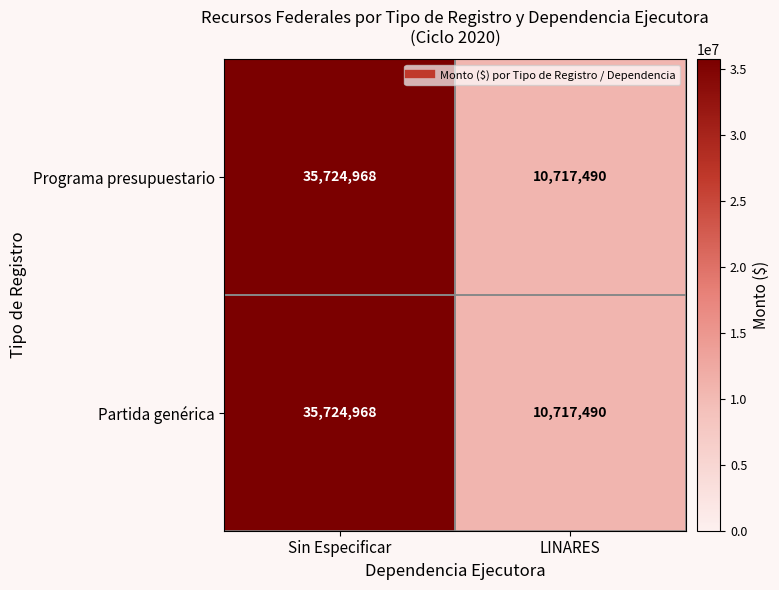

Which category has the highest value in the Partida genérica series?

Sin Especificar